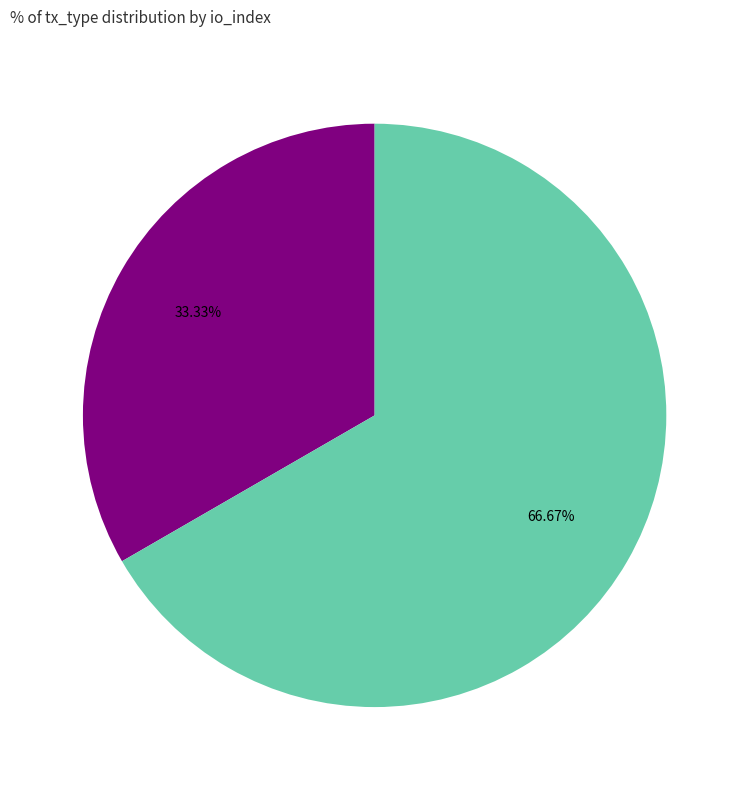

Is there any slice that represents more than half of the pie?

Yes